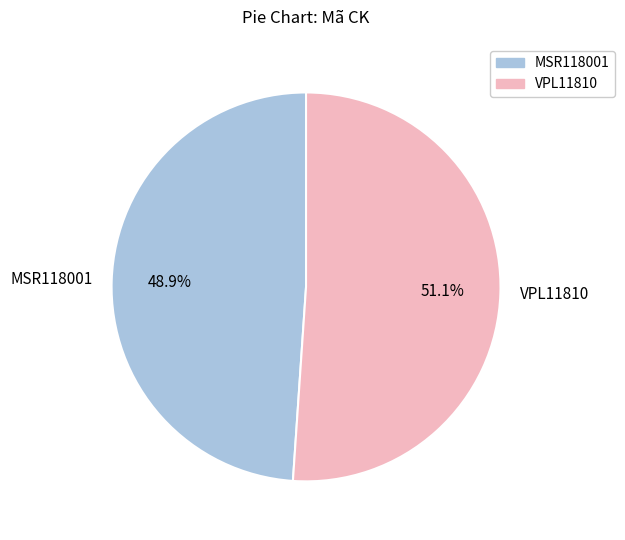

Is it true that MSR118001 is 49% of the pie?

True